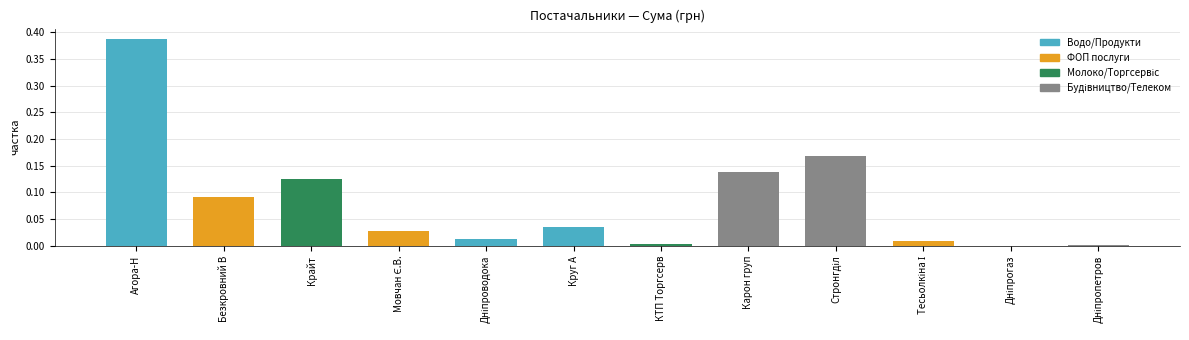

List the labels in order of value, largest first.

Агора-Н, Стронгділ, Карон груп, Крайт, Безкровний В, Круг А, Мовчан Є.В., Дніпроводока, Тесьолкіна І, КТП Торгсерв, Дніпропетров, Дніпрогаз